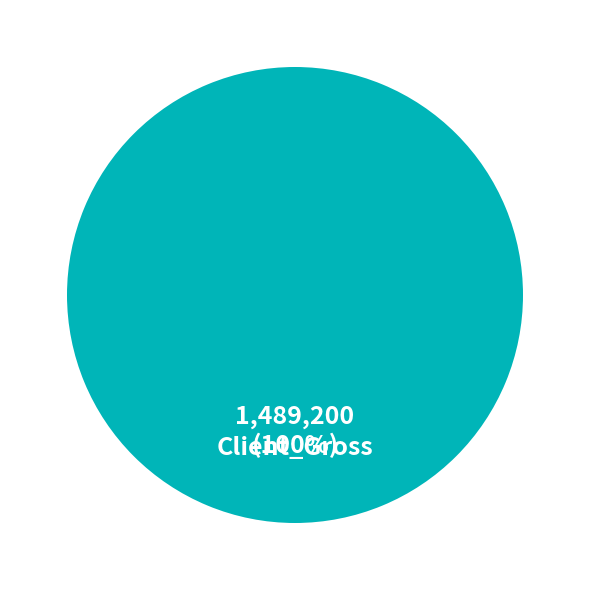

Which slice represents more than half of the pie?

Client_Gross